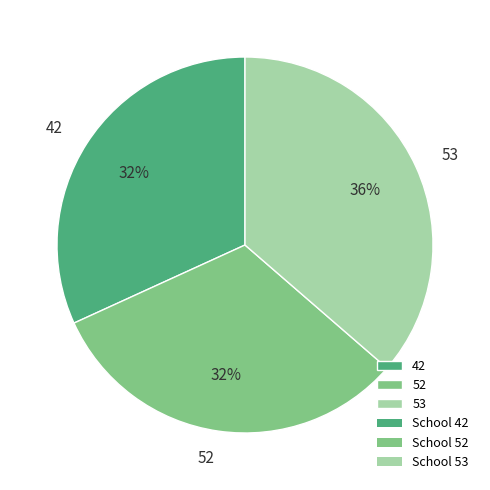

Which slice is the largest?

53